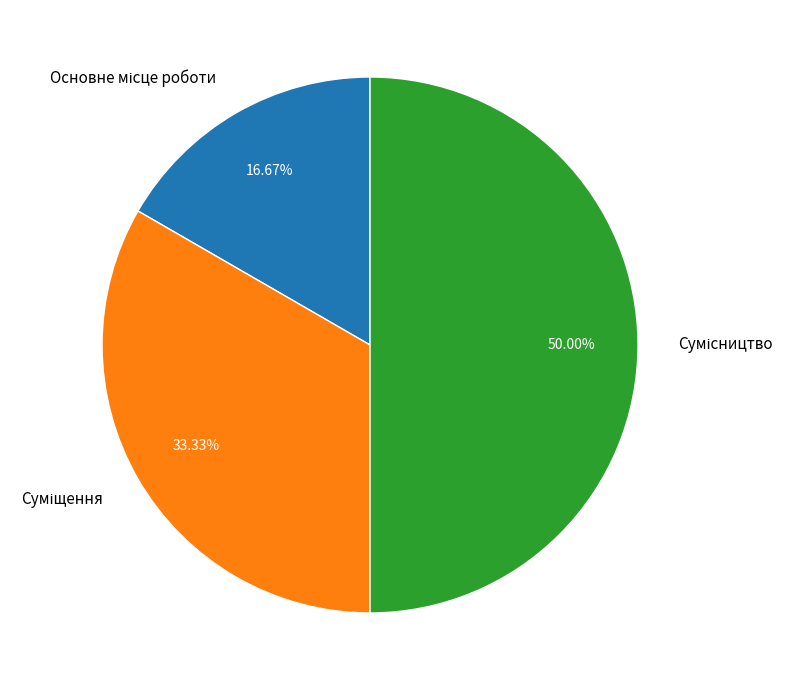

What is the change in value from Суміщення to Сумісництво?

+1